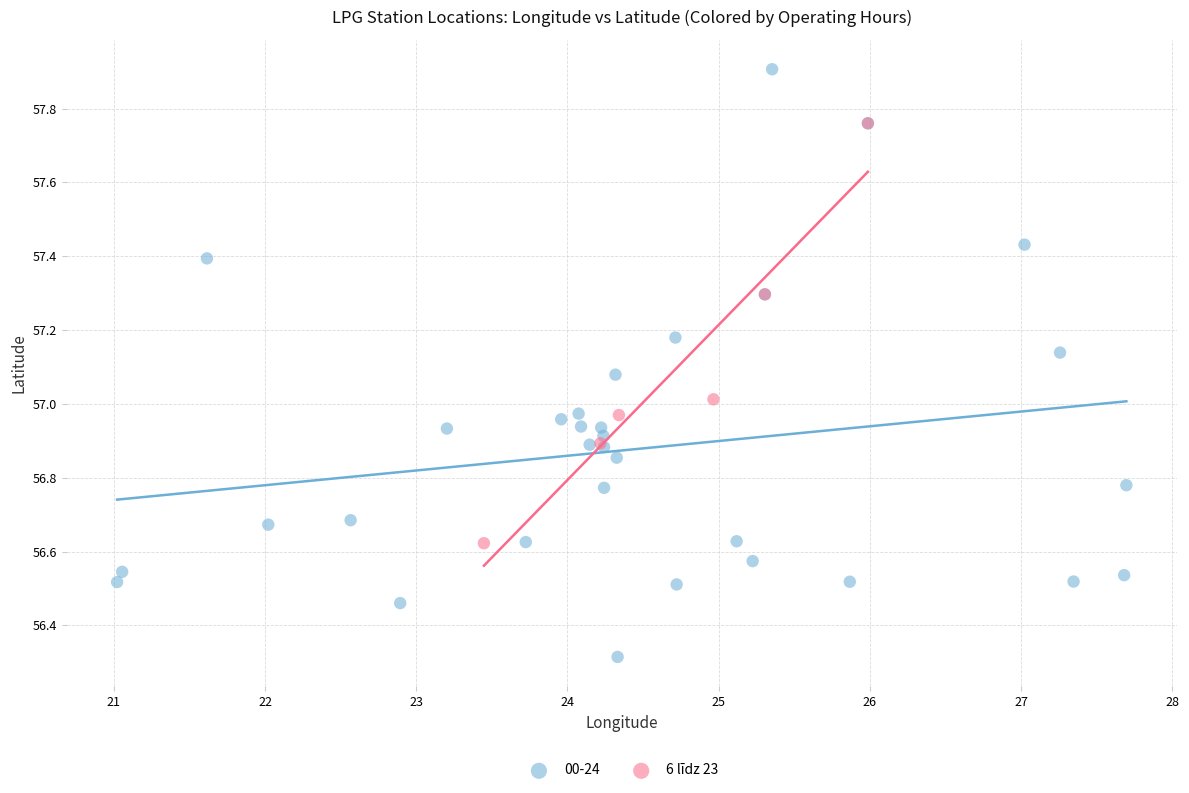

Which series reaches the minimum Y coordinate?

00-24